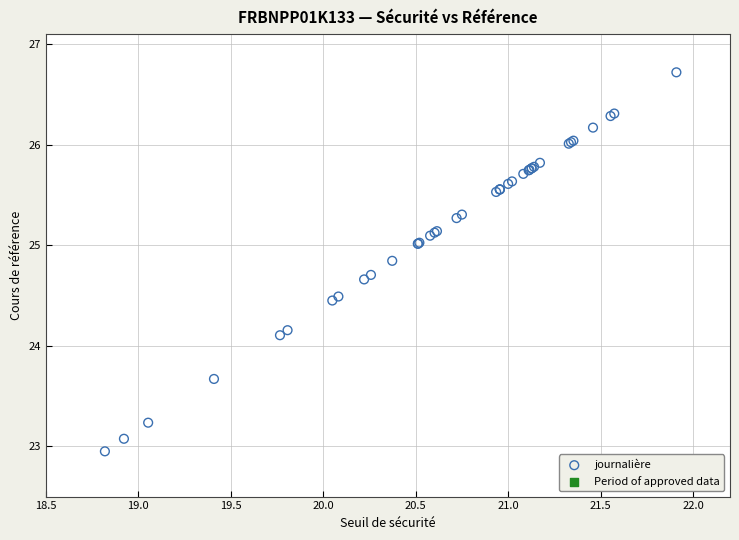

What Y value in the scatter plot is closest to 24?

24.1